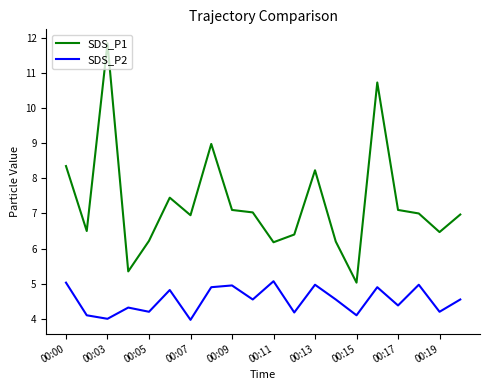

What is the difference between the maximum and minimum values in the SDS_P2 series?

1.1